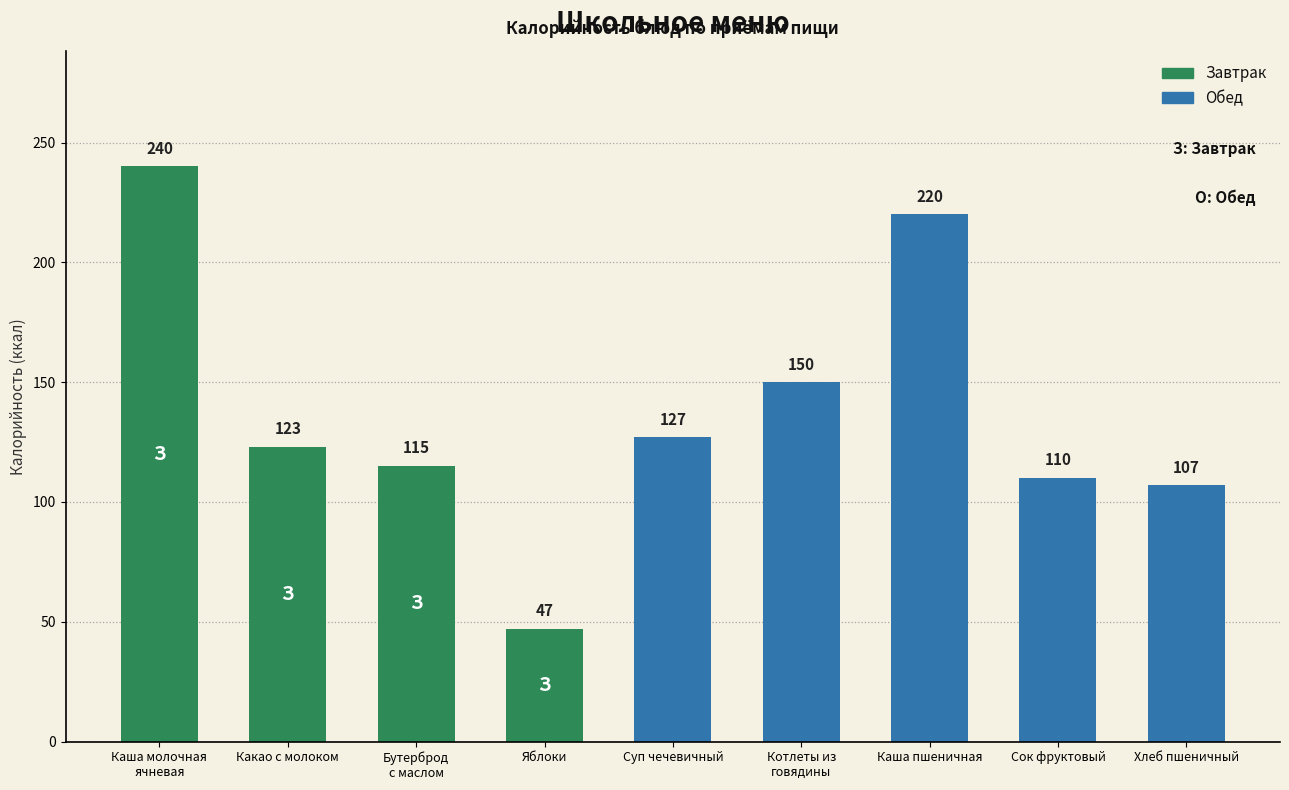

What is the value of the 5th bar from the left?

127